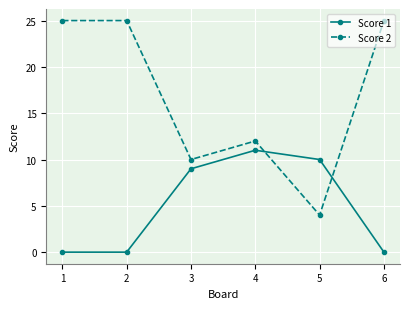

Where do Score 1 and Score 2 first cross each other?

4 and 5